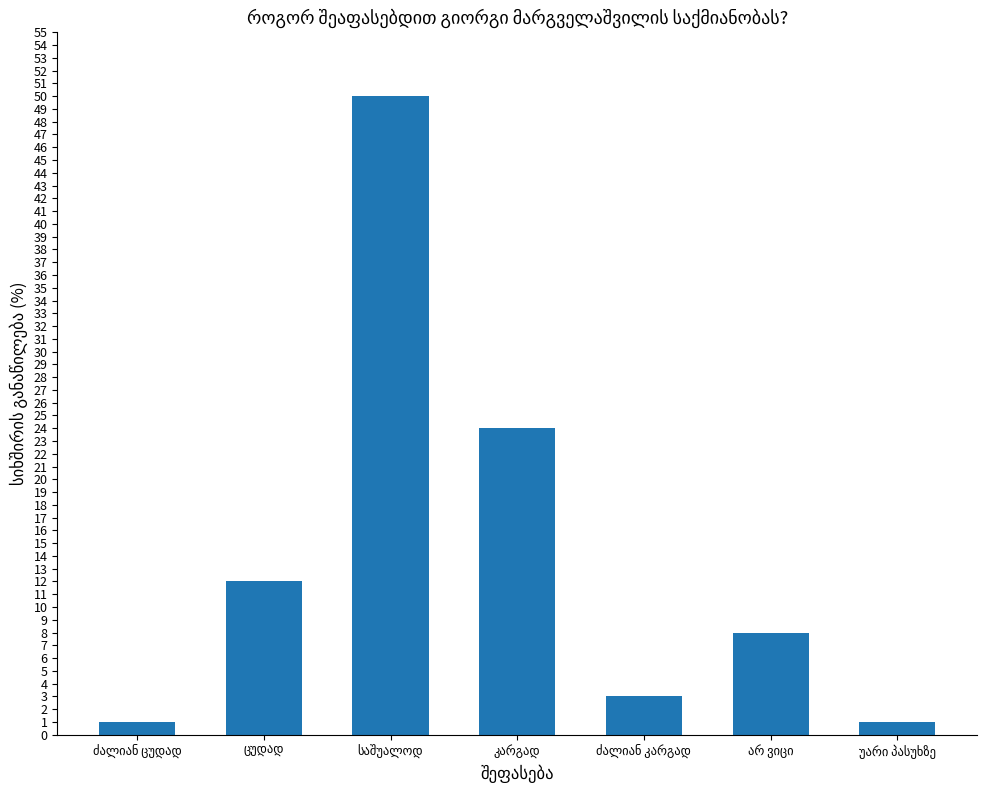

What is the value of the 5th bar from the left?

3